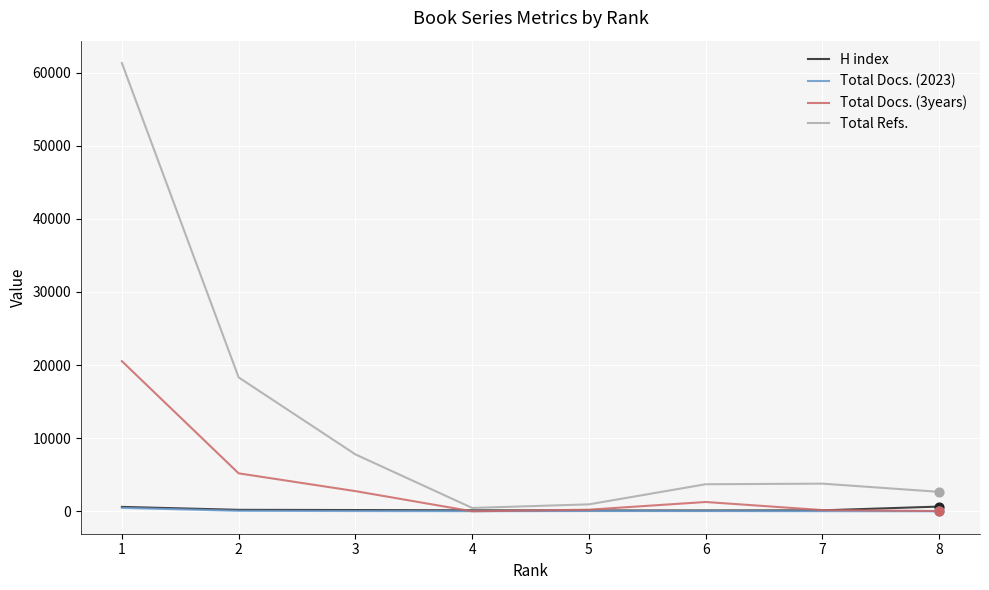

What are all the series names shown in the legend?

H index, Total Docs. (2023), Total Docs. (3years), Total Refs.